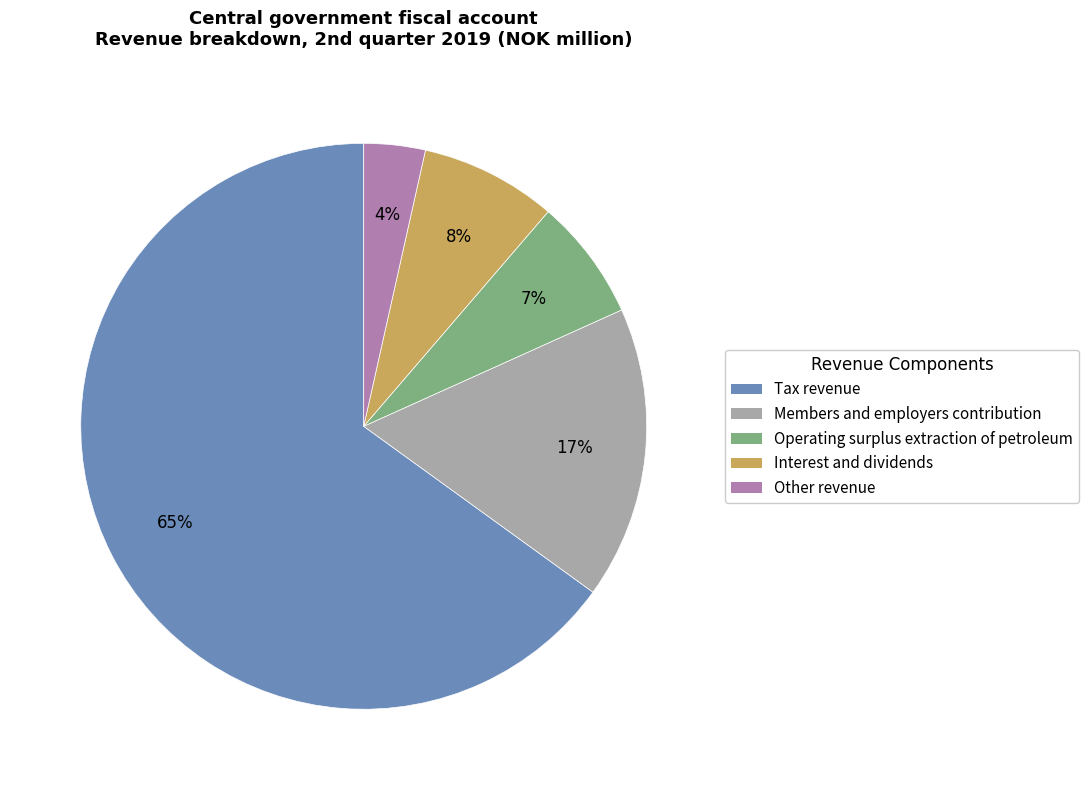

How many slices are in this pie chart?

5